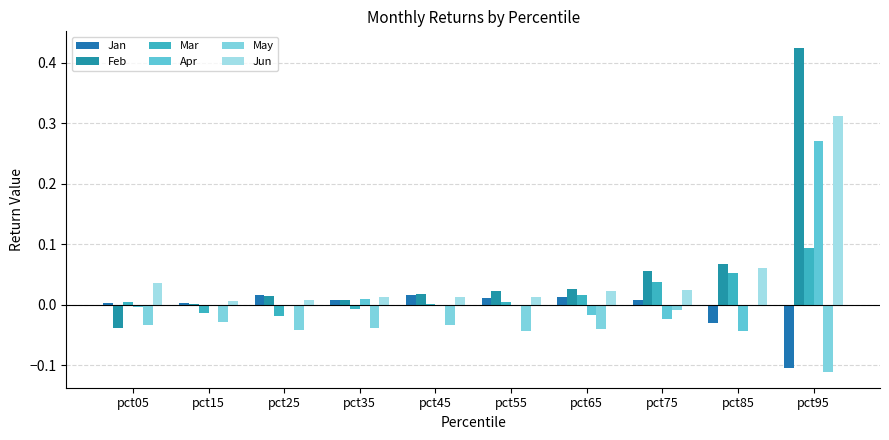

Which label corresponds to the largest value in the chart?

pct95